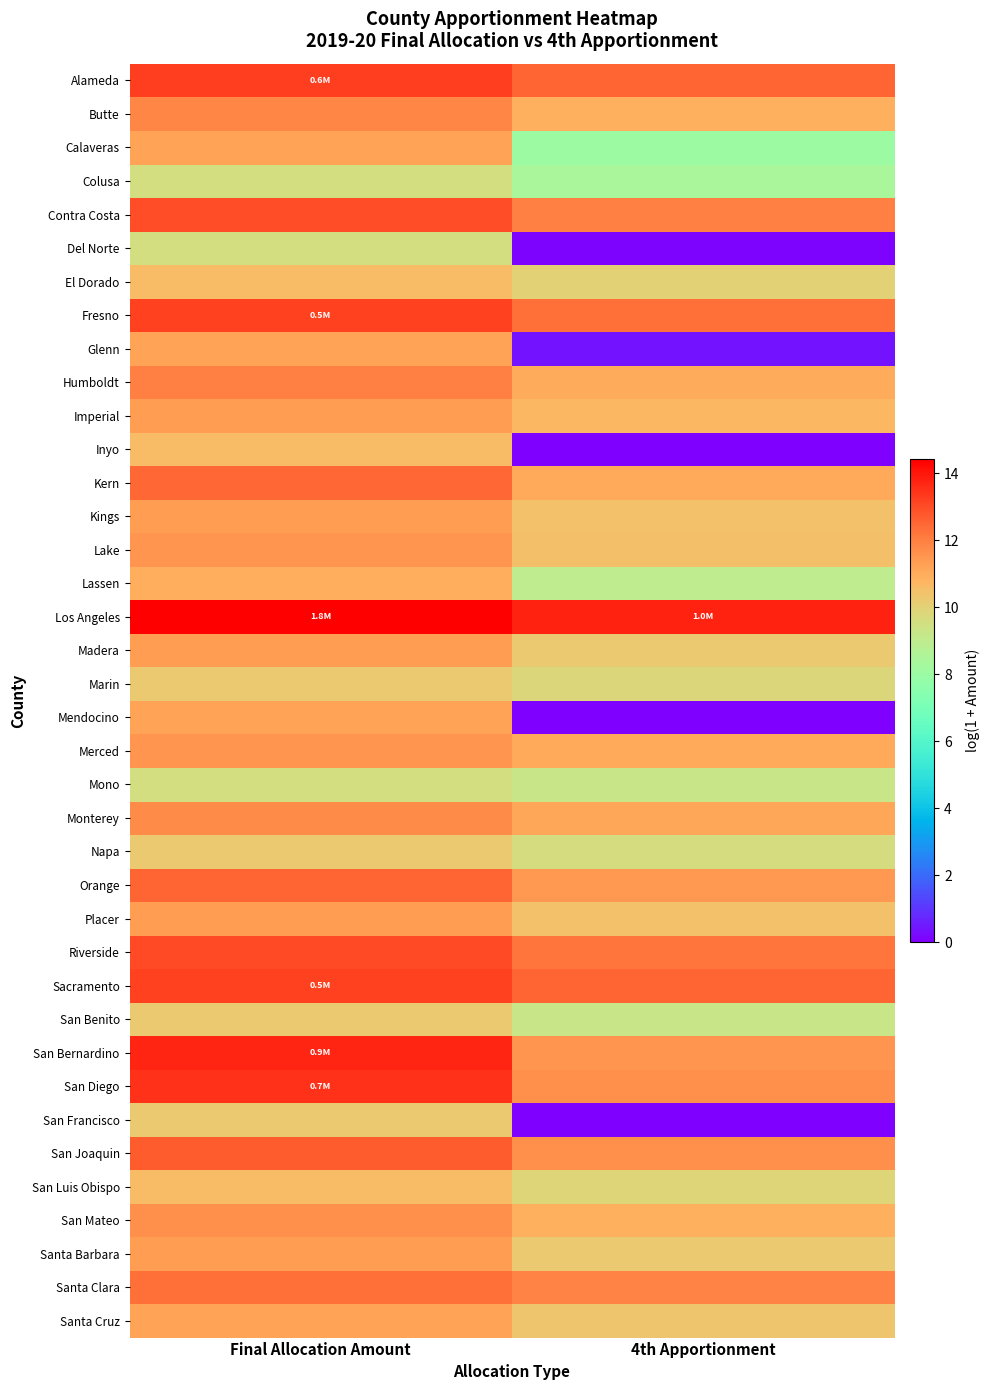

What is the spread (max minus min) of values at 4th Apportionment?

13.8